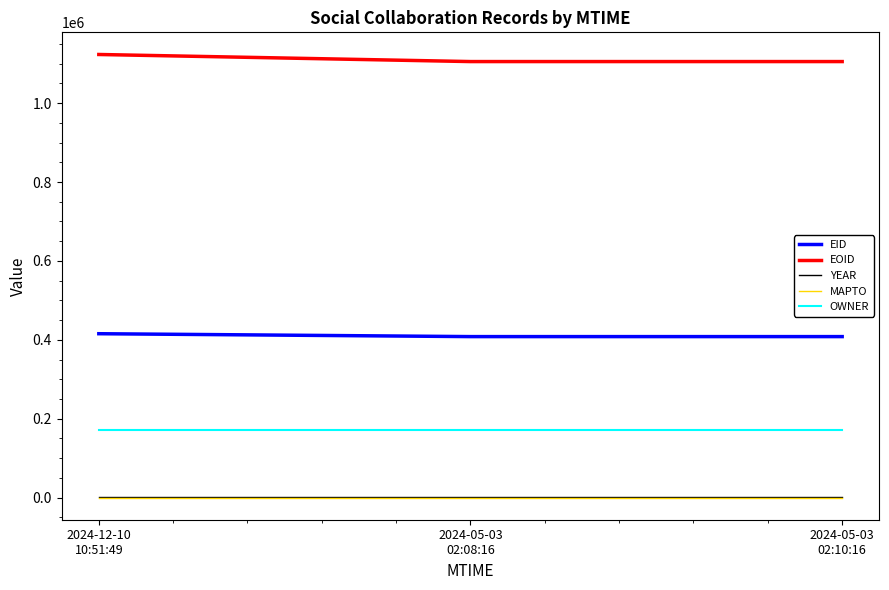

What is the lowest value of the EID series?

408146